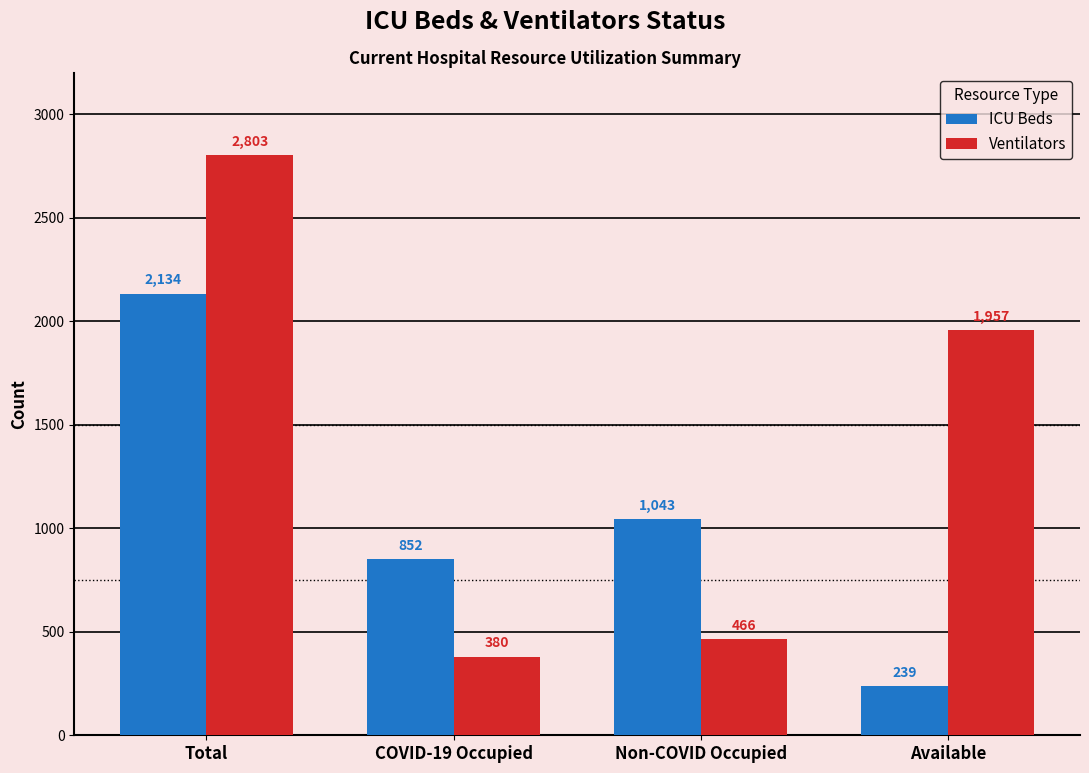

What is the total value across all series at Non-COVID Occupied?

1509